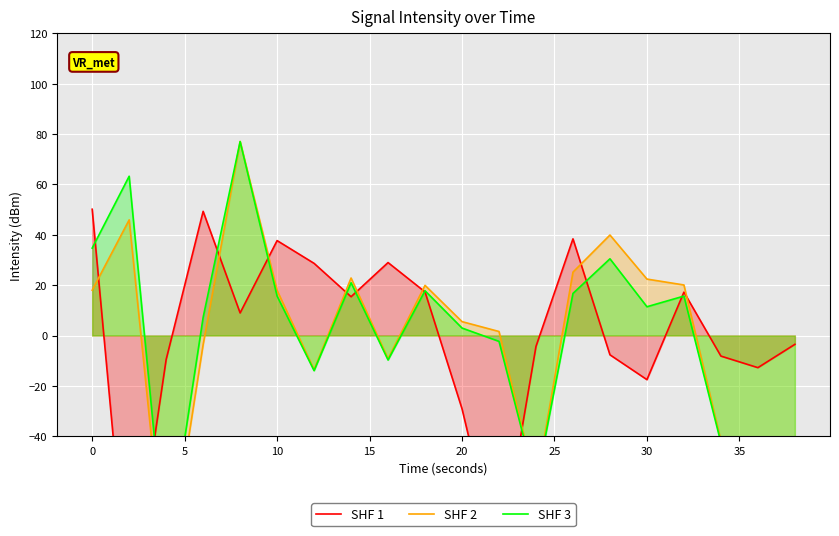

True or false: SHF 3 and SHF 2 cross at least once.

True